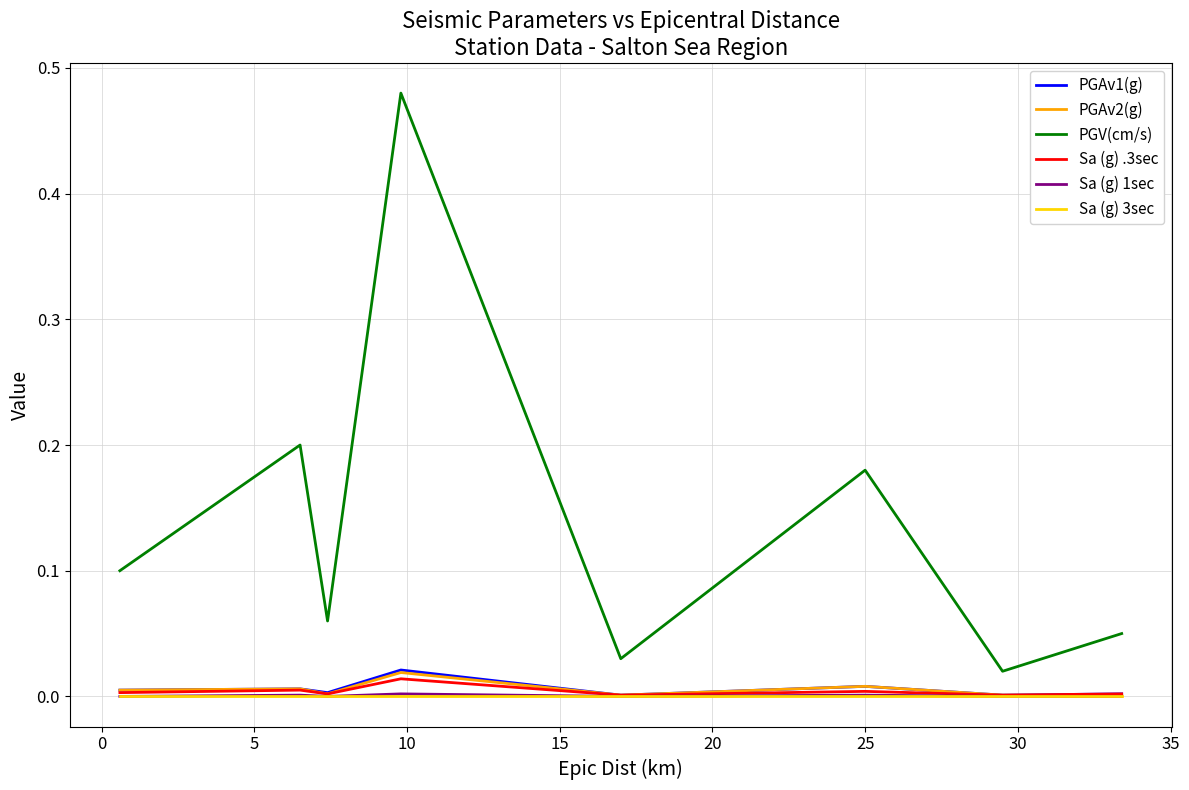

True or false: Sa (g) 3sec and PGV(cm/s) intersect in this chart.

False